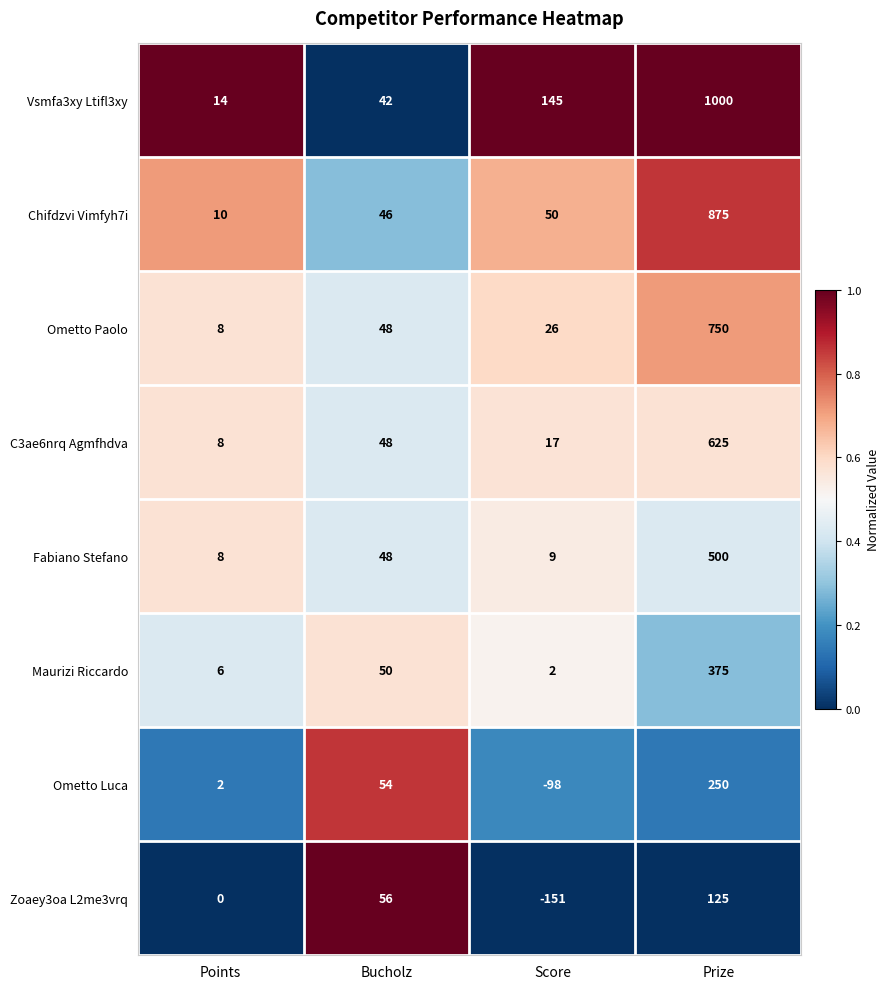

Which category has the highest value in the Zoaey3oa L2me3vrq series?

Prize